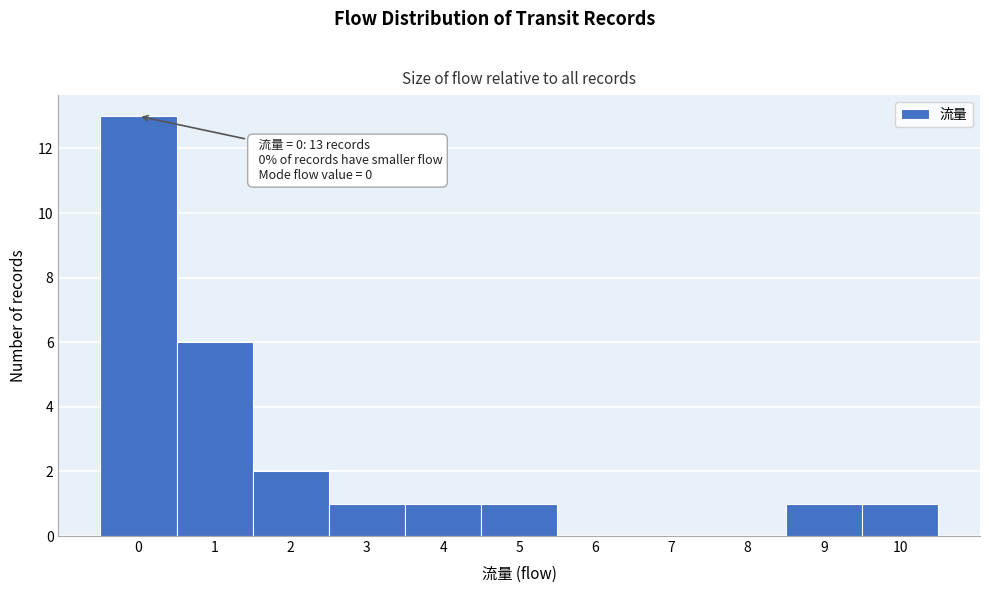

Which range on the x-axis has the tallest bar?

-0.5 to 0.5